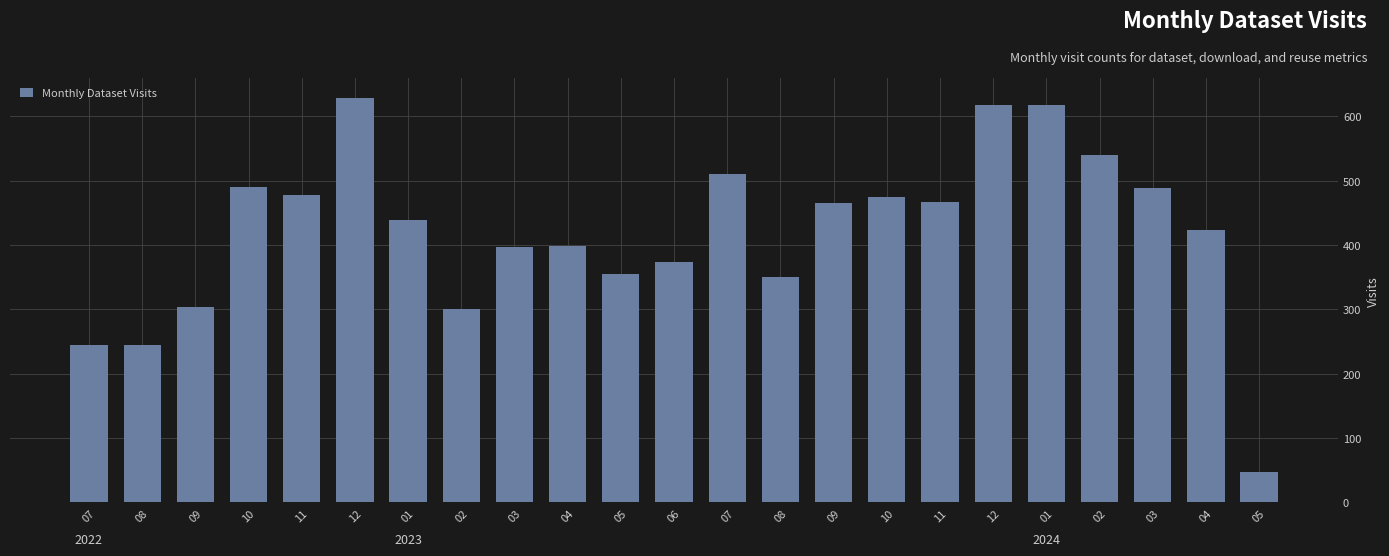

How many data points are less than 439?

11